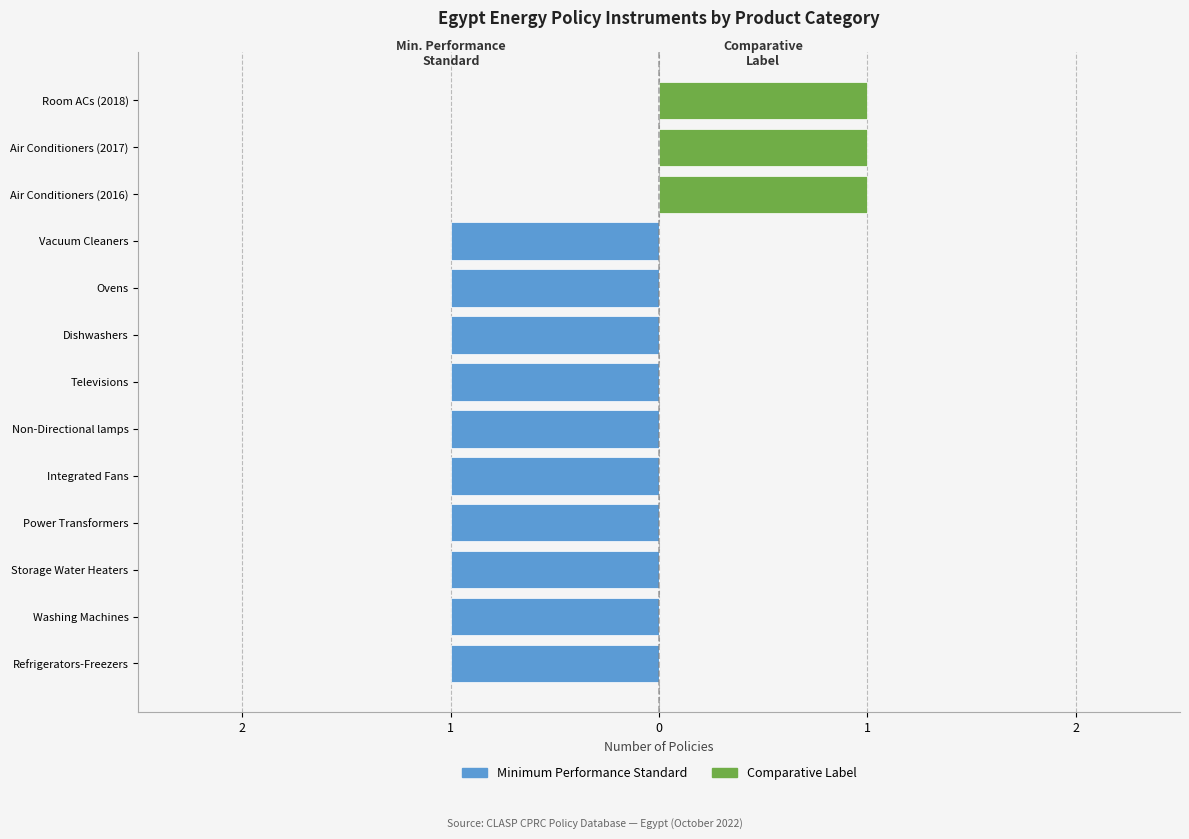

What is the sum of the Comparative Label values at Room ACs (2018) and Power Transformers?

1